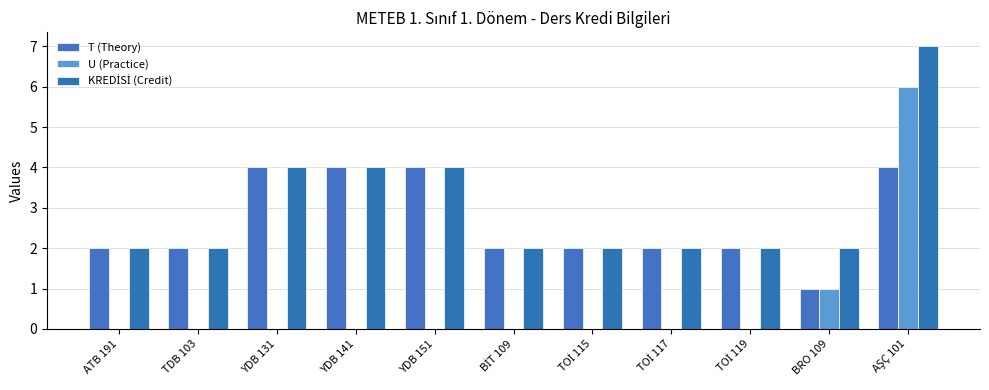

Count the number of data series in this chart.

3